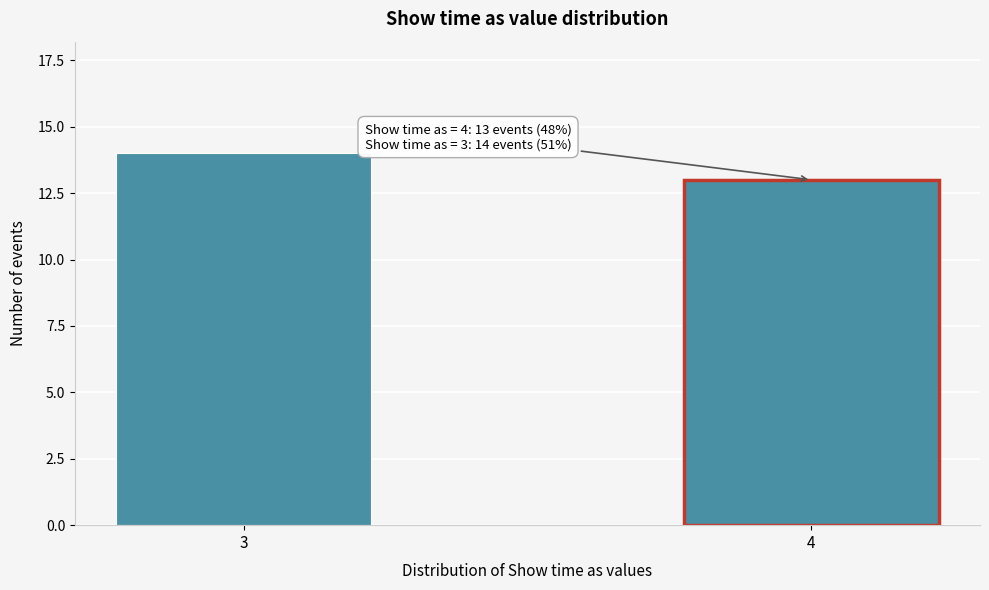

Reading left to right, transcribe all the data shown in this chart.

14	13